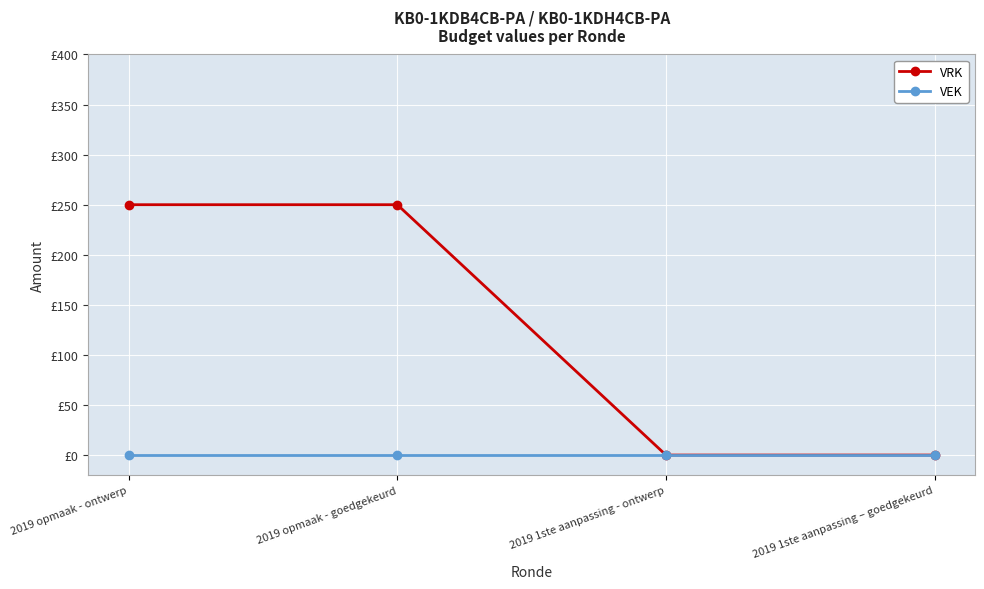

Reading left to right, what are all the values shown in this chart?

VRK: 2019 opmaak - ontwerp=250	2019 opmaak - goedgekeurd=250	2019 1ste aanpassing - ontwerp=0	2019 1ste aanpassing – goedgekeurd=0
VEK: 2019 opmaak - ontwerp=0	2019 opmaak - goedgekeurd=0	2019 1ste aanpassing - ontwerp=0	2019 1ste aanpassing – goedgekeurd=0